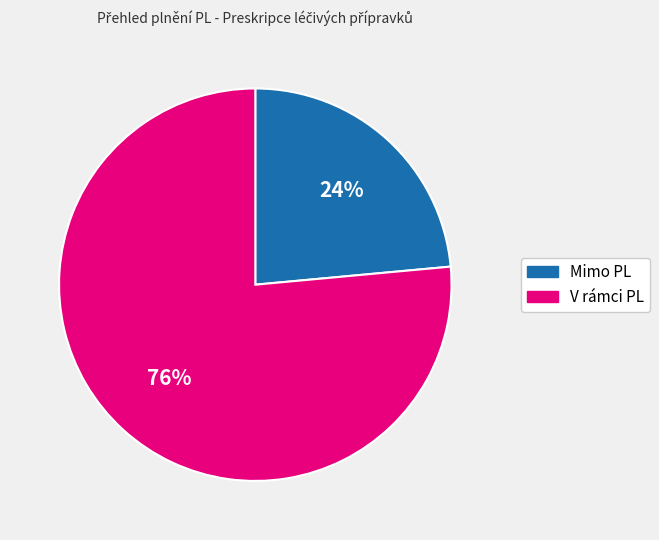

Rank the categories by value from highest to lowest.

V rámci PL, Mimo PL